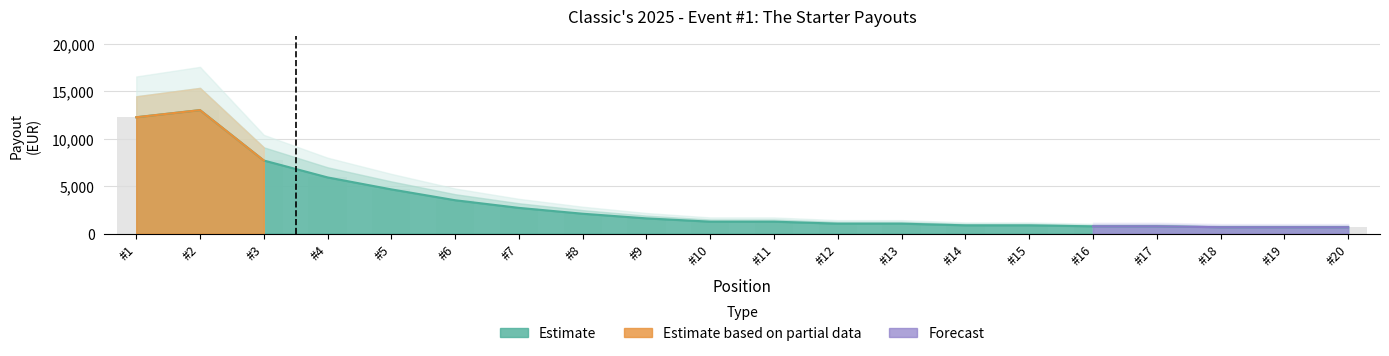

How many bars are there in total?

20